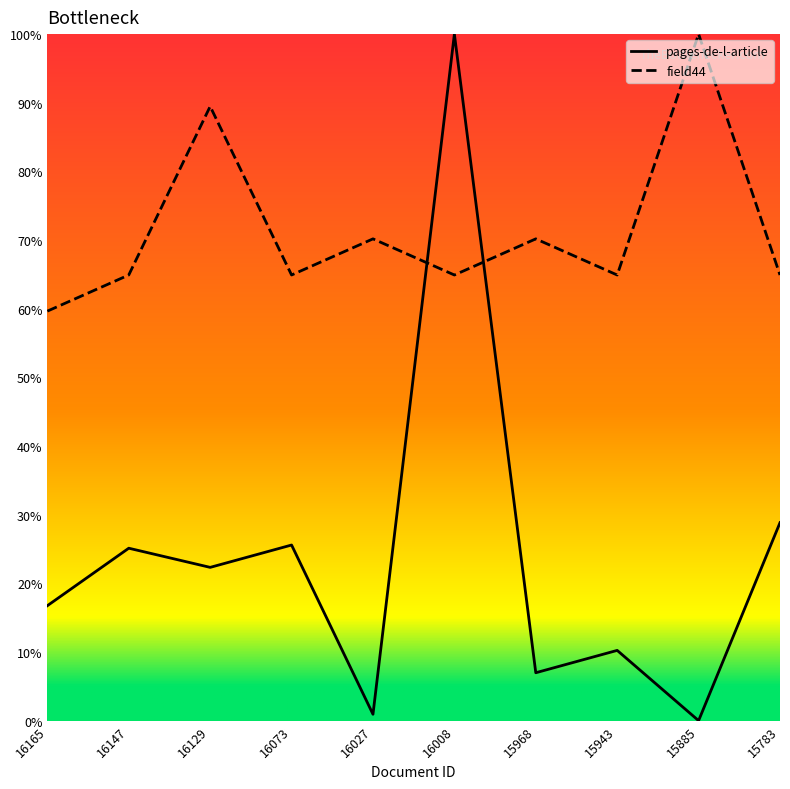

Reading left to right, extract all data points from this chart.

pages-de-l-article: 16.7	25.1	22.3	25.6	0.9	100.0	7.0	10.2	0.0	28.8
field44: 59.6	64.9	89.5	64.9	70.2	64.9	70.2	64.9	100.0	64.9